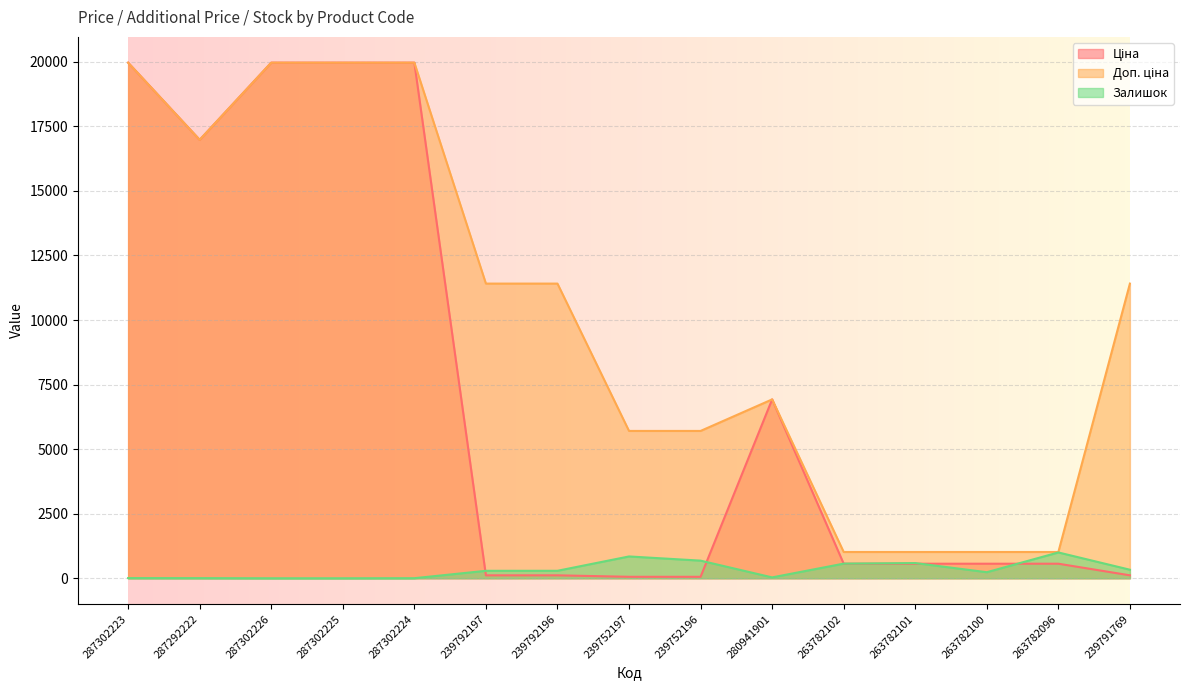

At 287302226, list the series in order from largest to smallest.

Ціна, Доп. ціна, Залишок